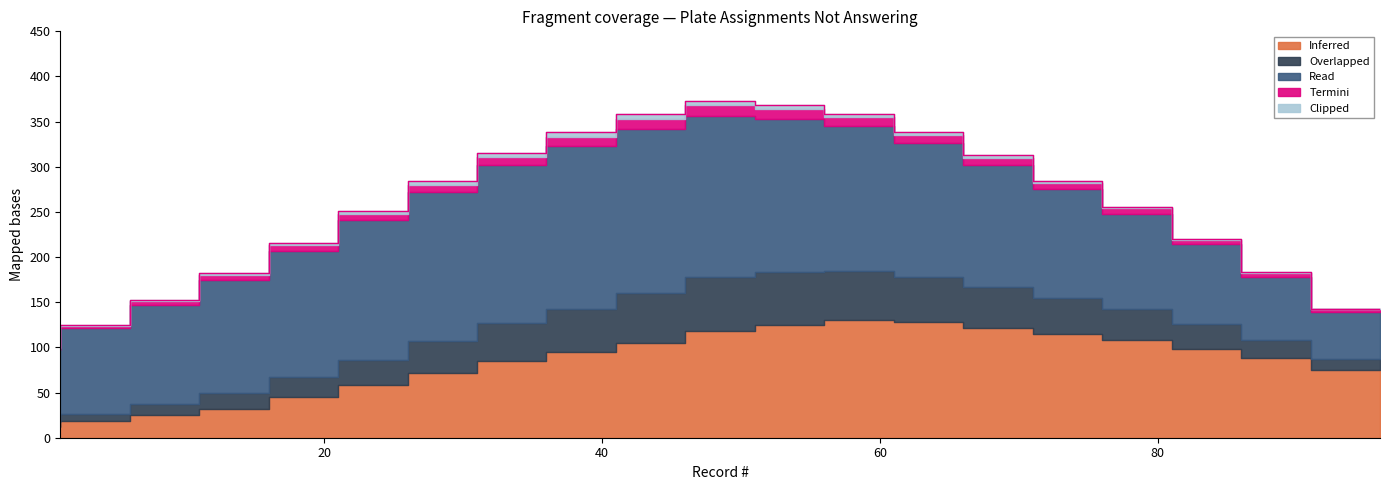

True or false: Termini has more than 2 points higher than both neighbors.

False